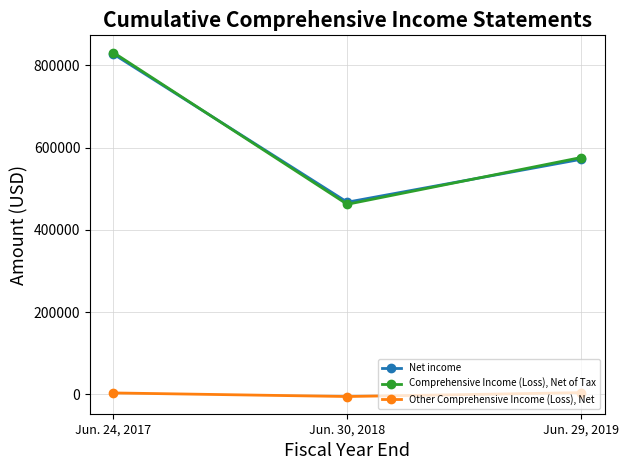

At which category is the sum across all series the highest?

Jun. 24, 2017